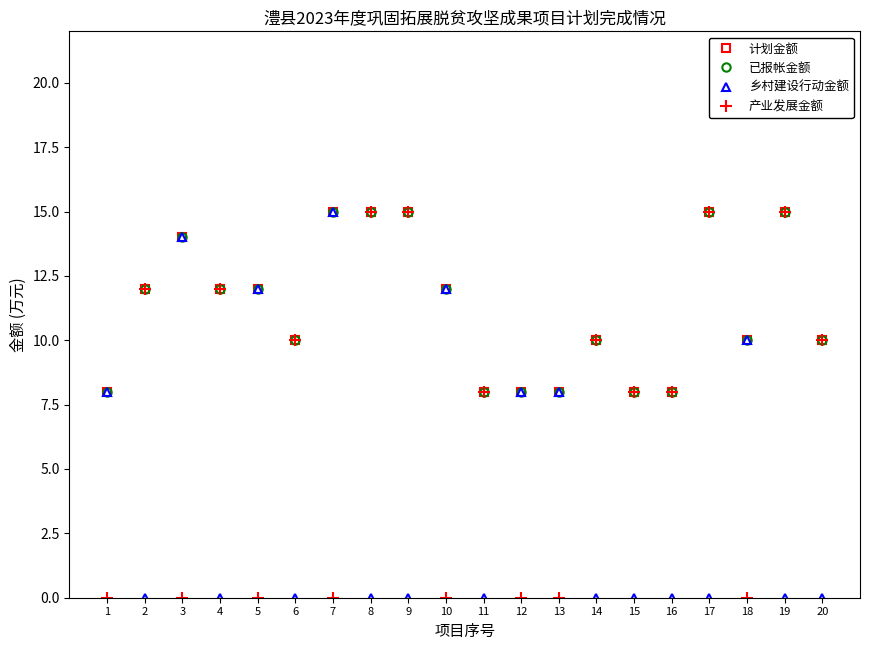

Does the chart have visible grid lines?

No